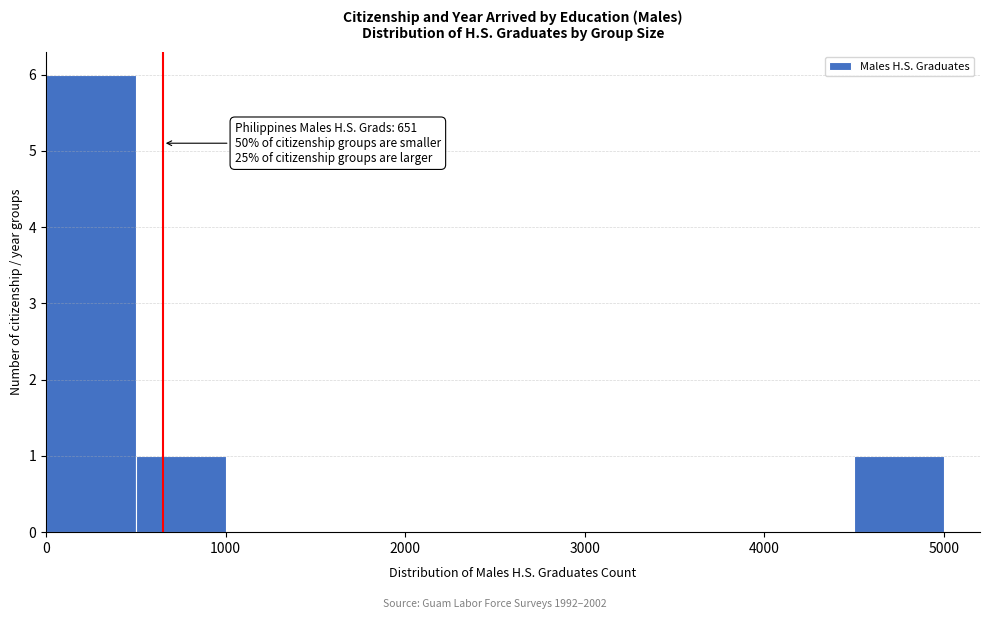

Which range on the x-axis has the tallest bar?

0 to 500